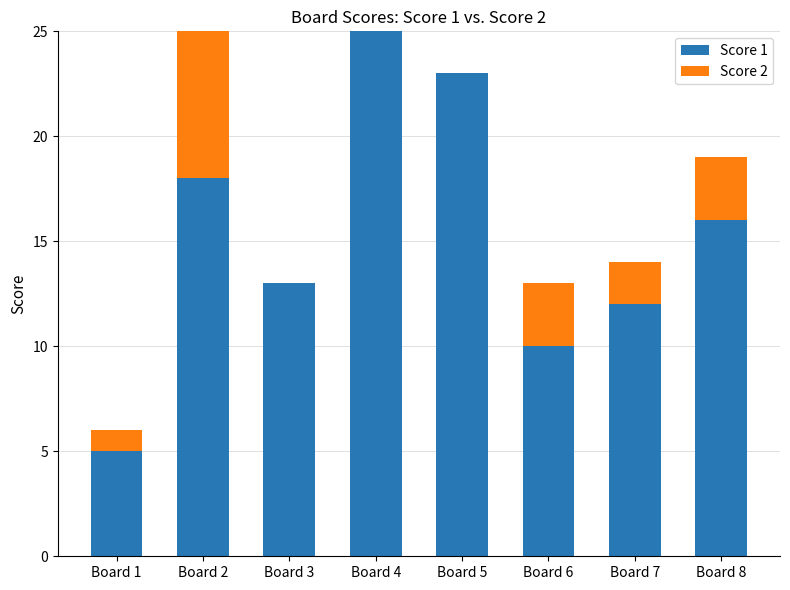

True or false: Score 1 has a value of 12 at Board 7.

True